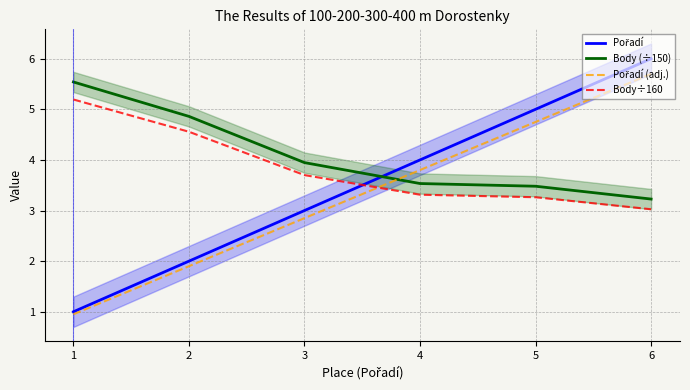

Which series has the largest range (max minus min)?

Pořadí